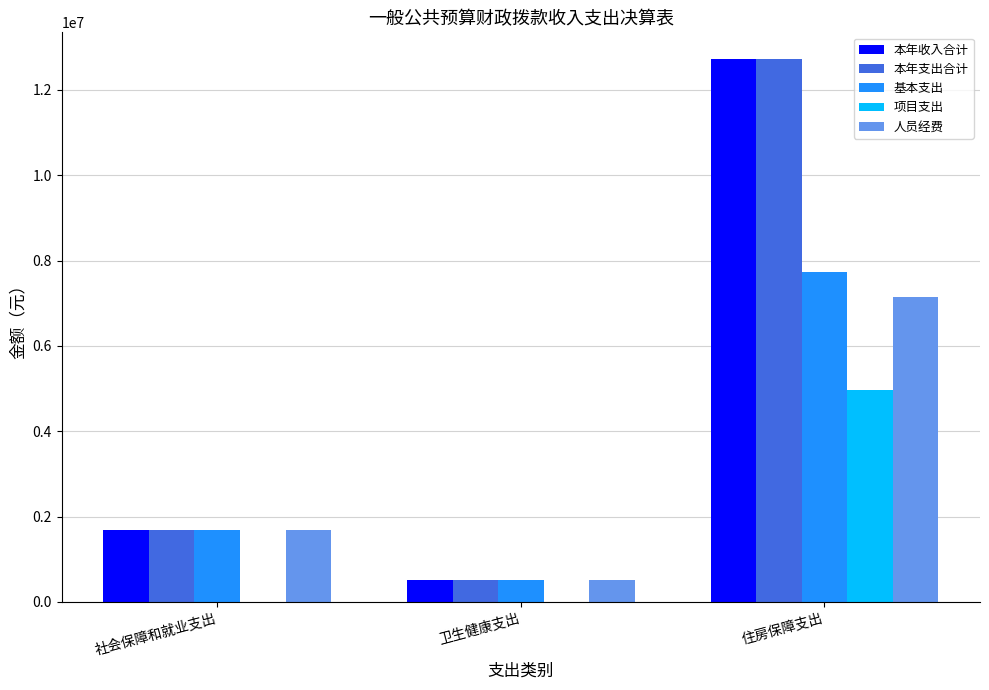

What is the average value of the 基本支出 series?

3313237.4